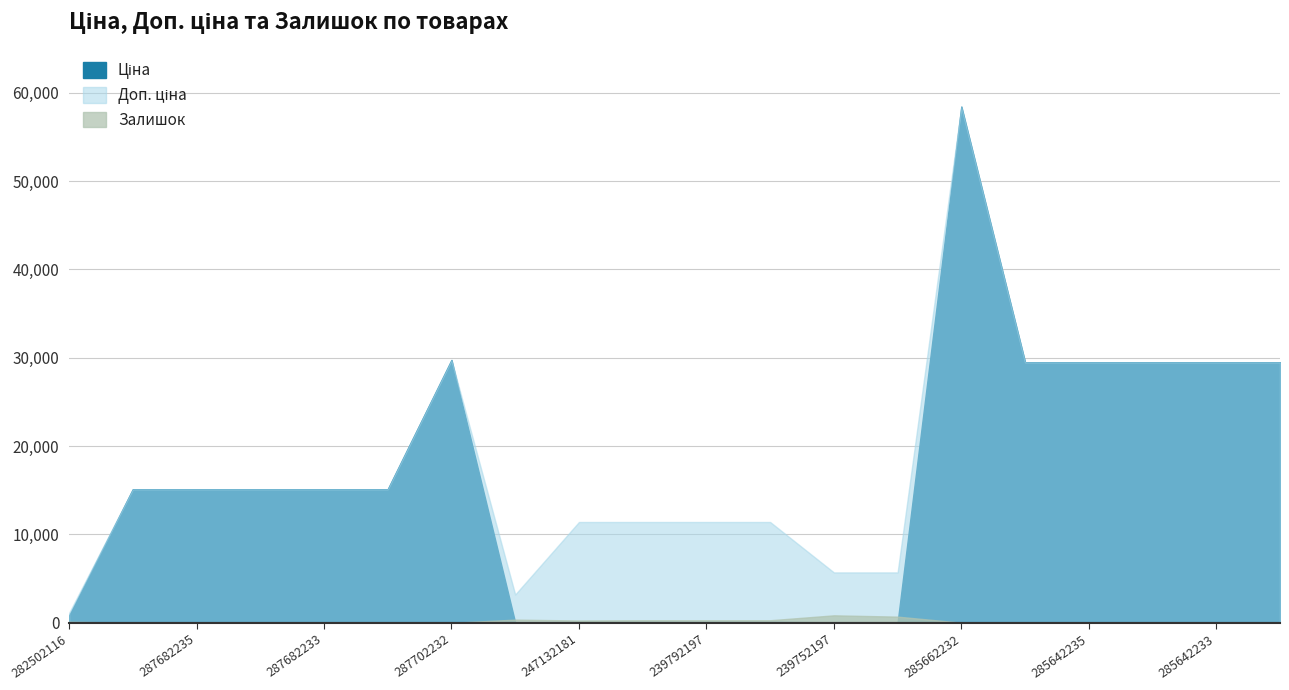

In Ціна, how many points are lower than both neighbors (excluding endpoints)?

1